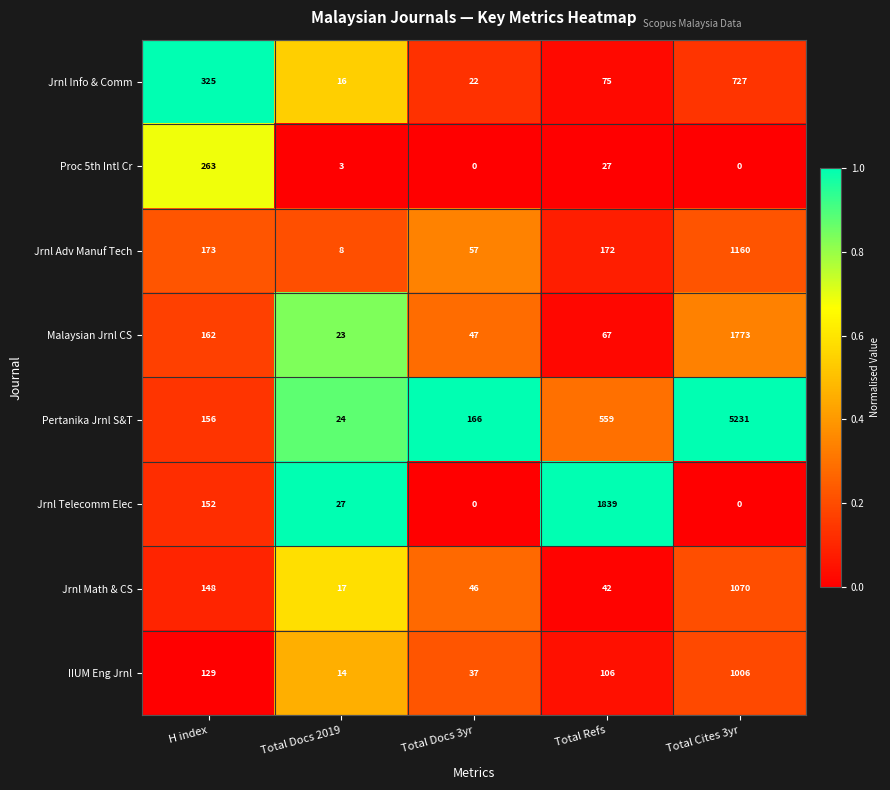

The Malaysian Jrnl CS series shows 23 at Total Docs 2019. True or false?

True